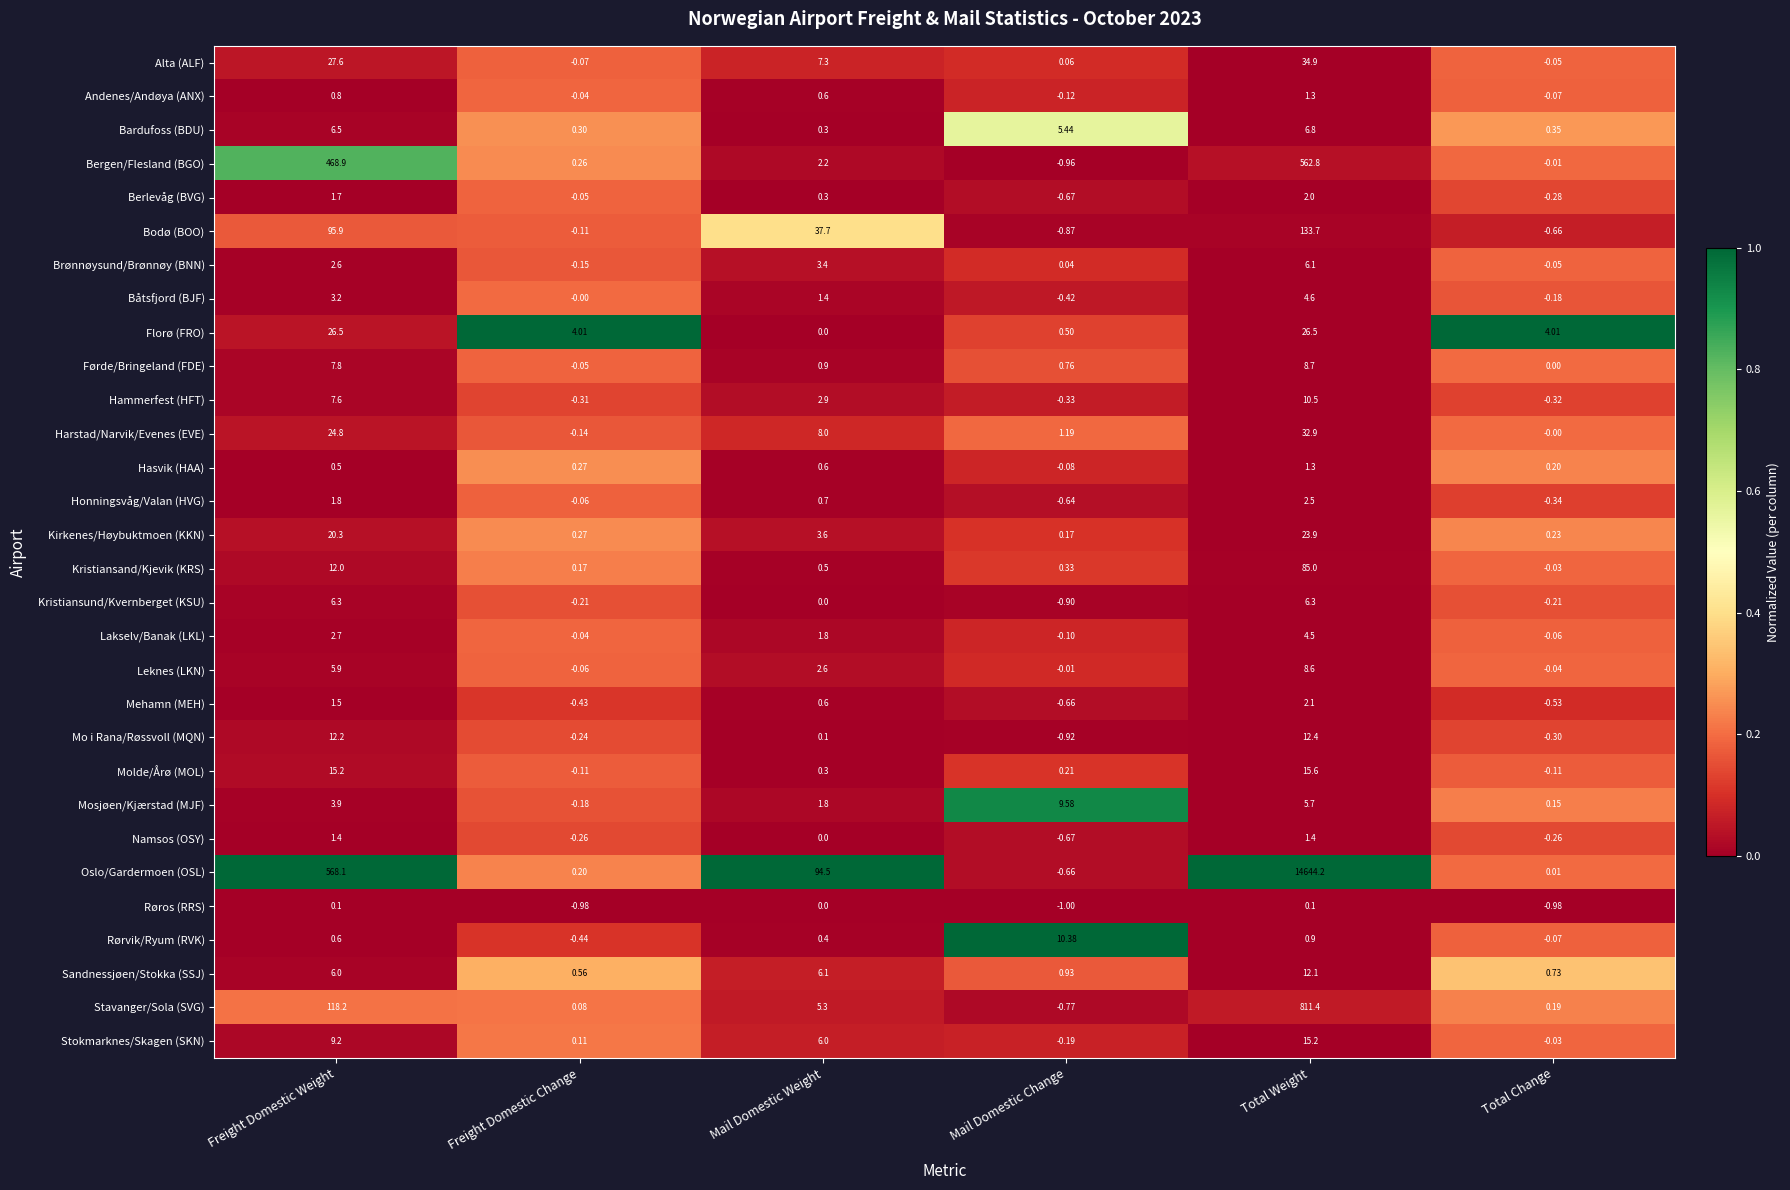

Which series has the widest spread of values?

Oslo/Gardermoen (OSL)